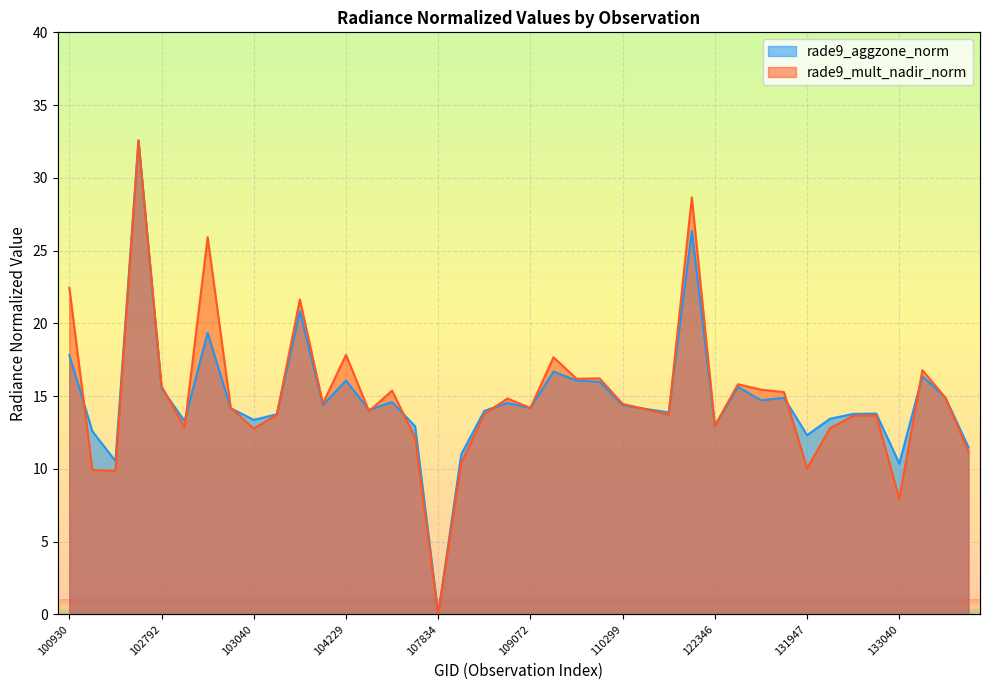

Which series has the largest total across all categories?

rade9_mult_nadir_norm